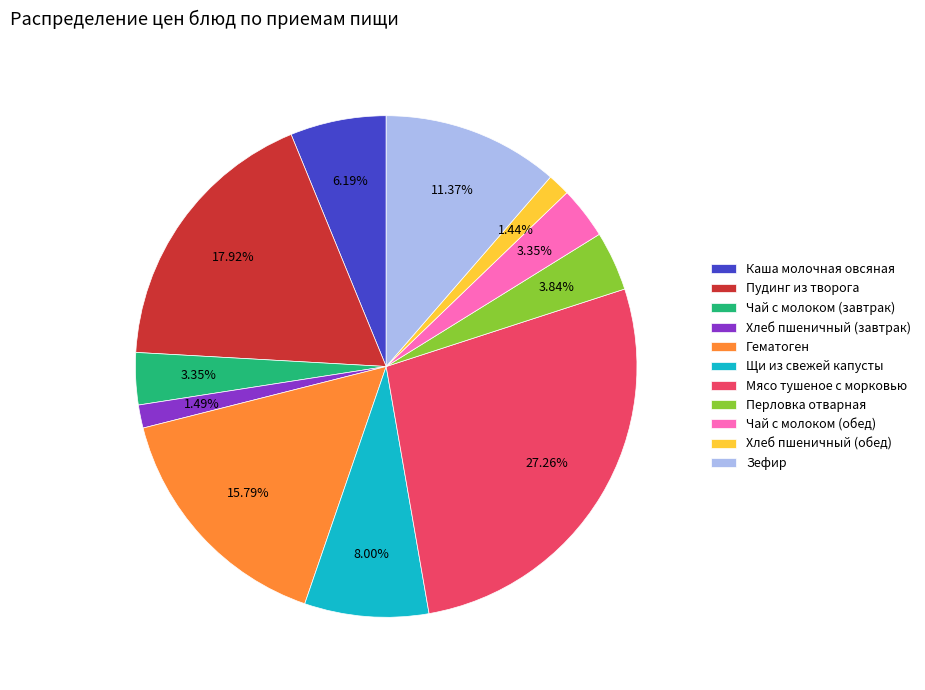

Do Чай с молоком (обед) and Хлеб пшеничный (обед) together represent more than half of the pie?

No